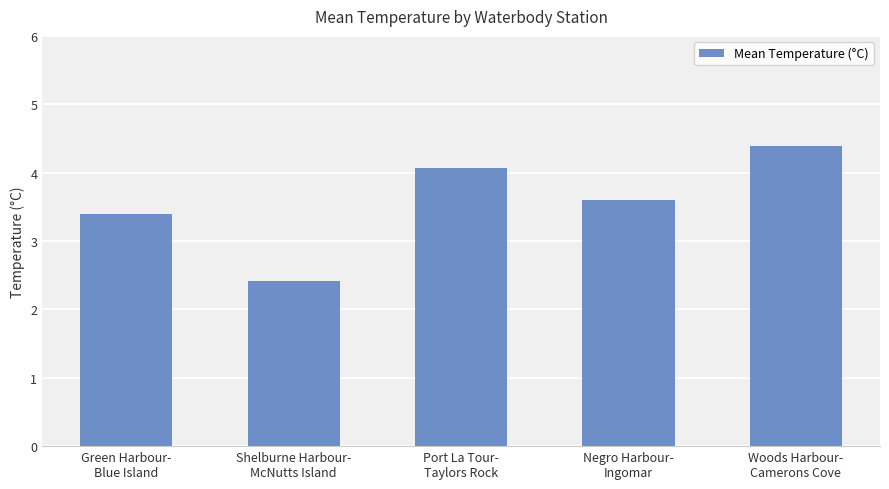

Which has a higher value, Woods Harbour-
Camerons Cove or Green Harbour-
Blue Island?

Woods Harbour-
Camerons Cove